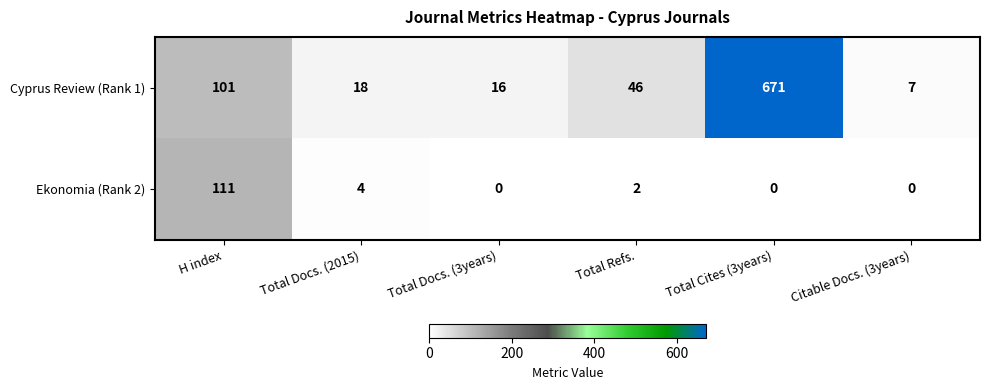

At Total Docs. (2015), list the series in order from smallest to largest.

Ekonomia (Rank 2), Cyprus Review (Rank 1)